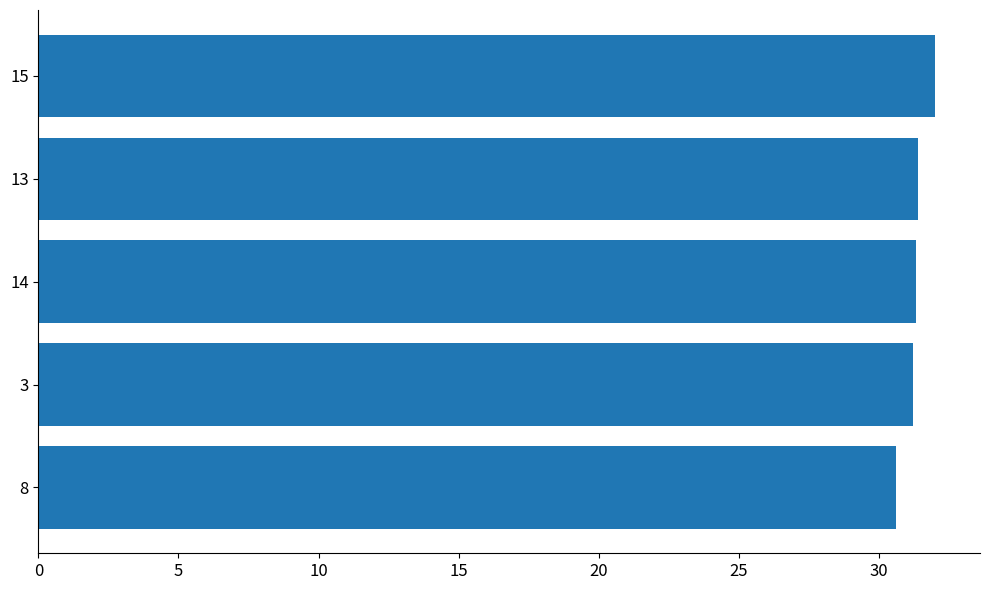

True or false: the data shows 31.2 at 3.

True